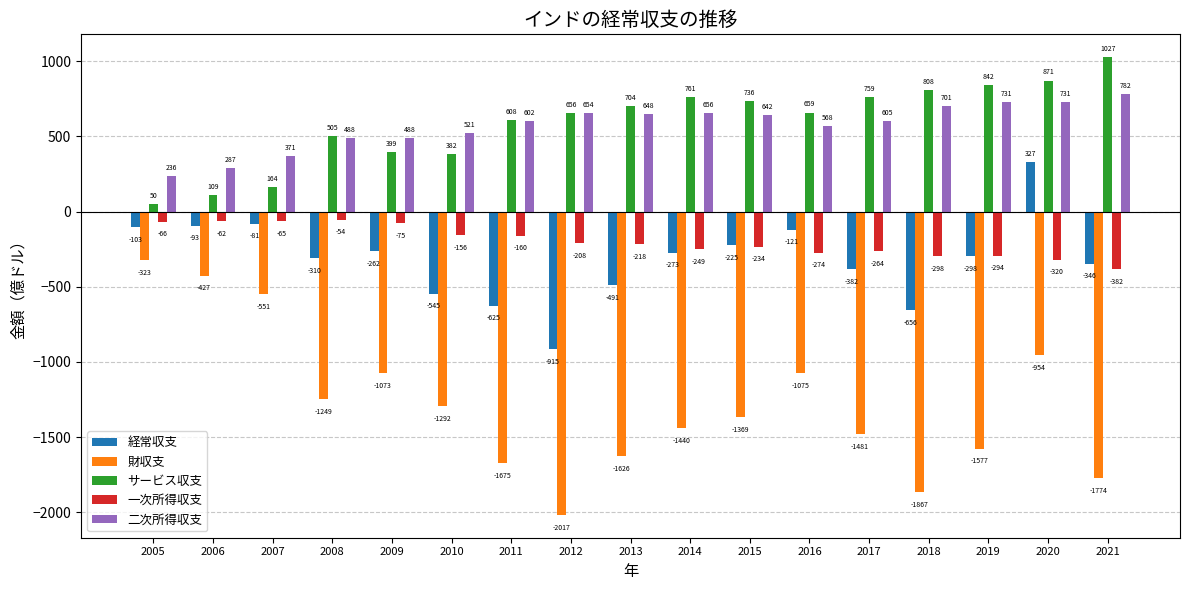

What is the total value across all series at 2012?

-1829.4